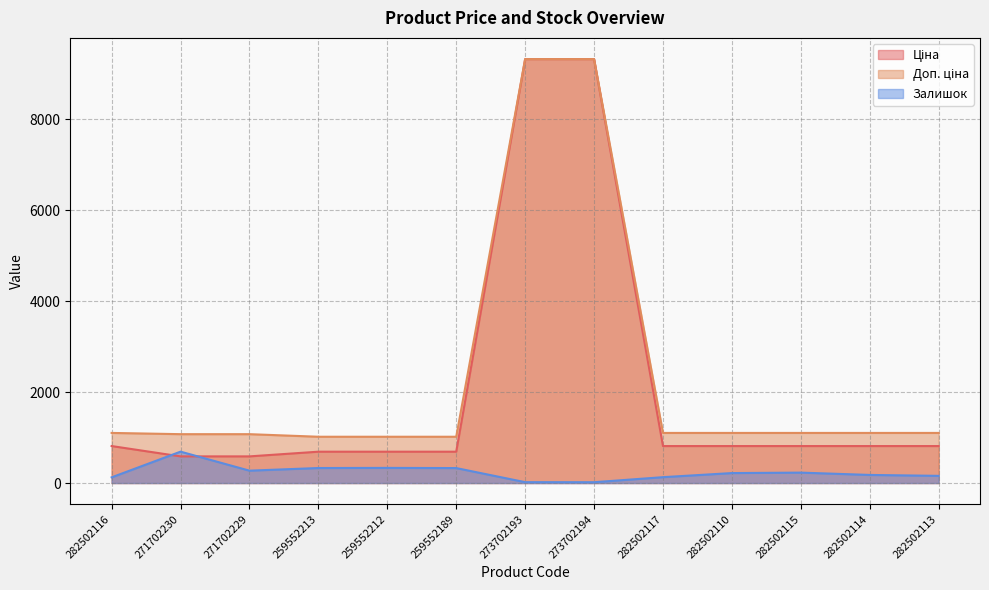

What is the sum of the Ціна values at 273702194 and 282502113?

10134.4